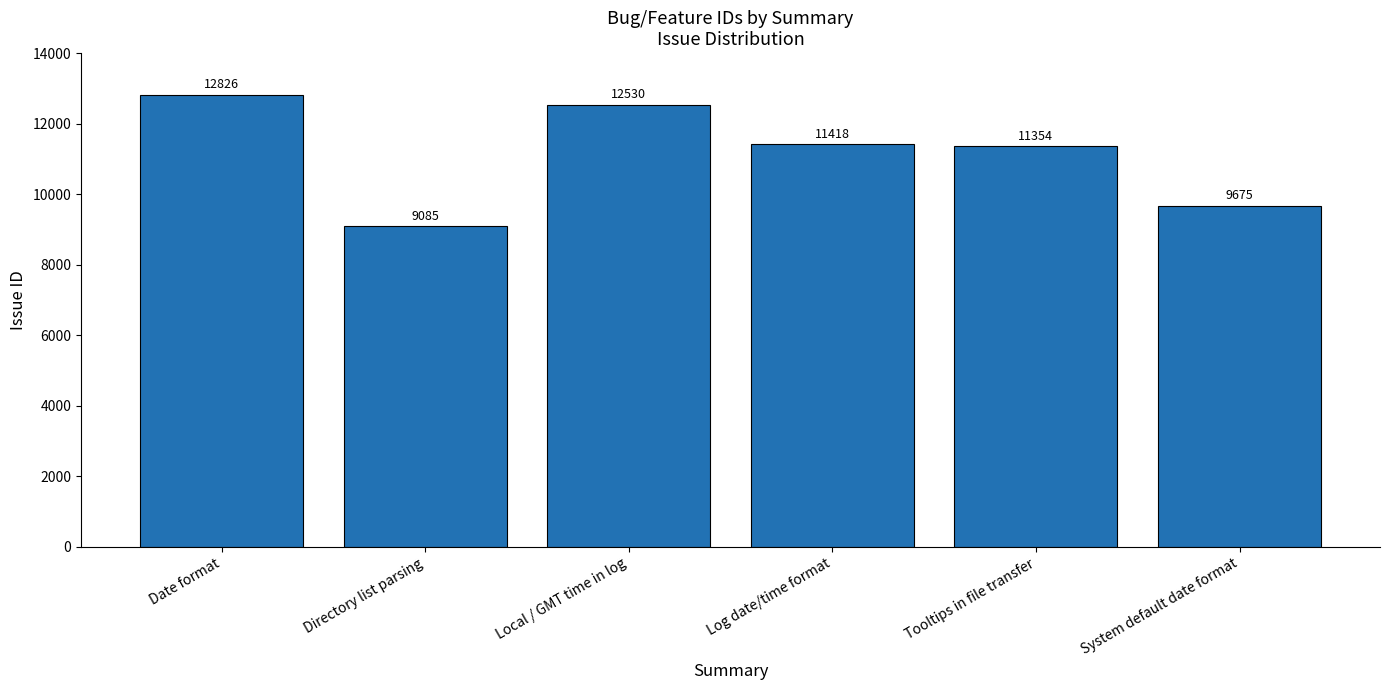

What is the difference between the maximum and minimum values?

3741